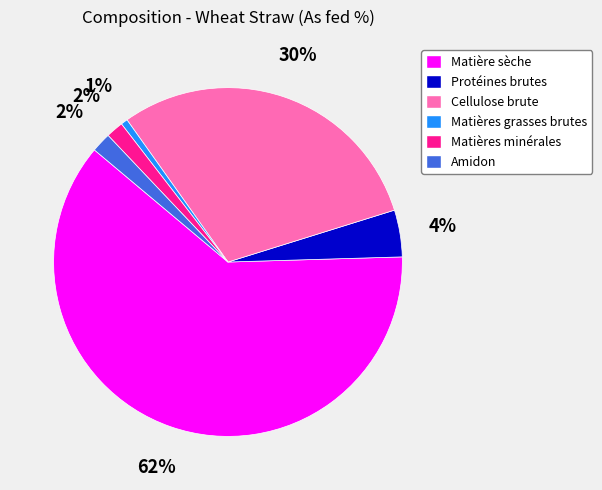

To the nearest percent, what is the difference between the Cellulose brute and Amidon slice percentages?

28%